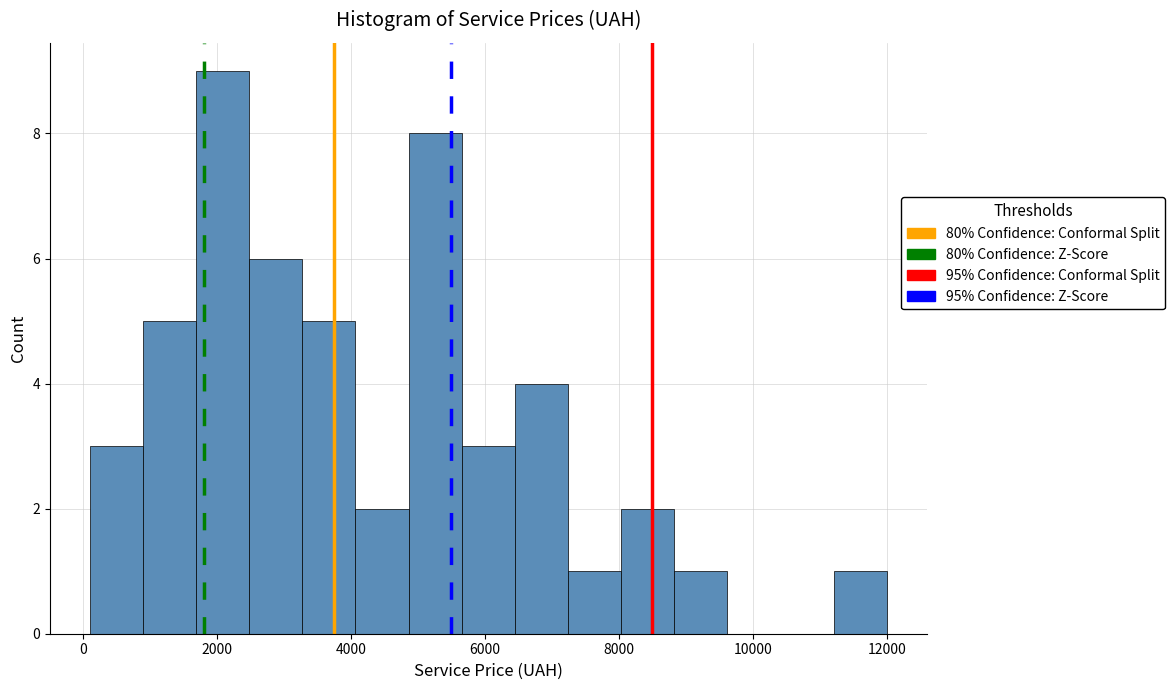

Around what value on the x-axis is the tallest bar? Give the approximate position of its centre, as read against the axis.

2000